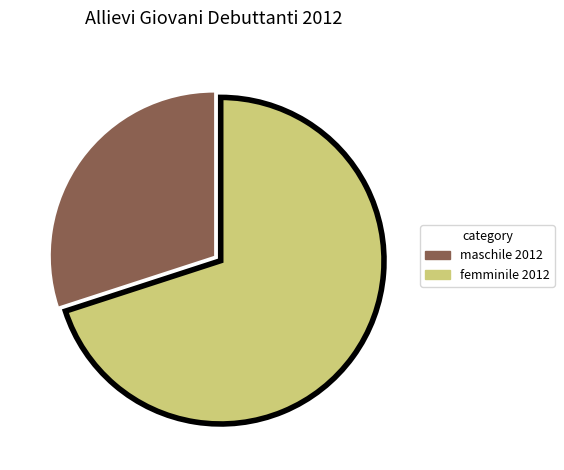

Approximately how many times larger is the value at femminile 2012 compared to maschile 2012?

2.3